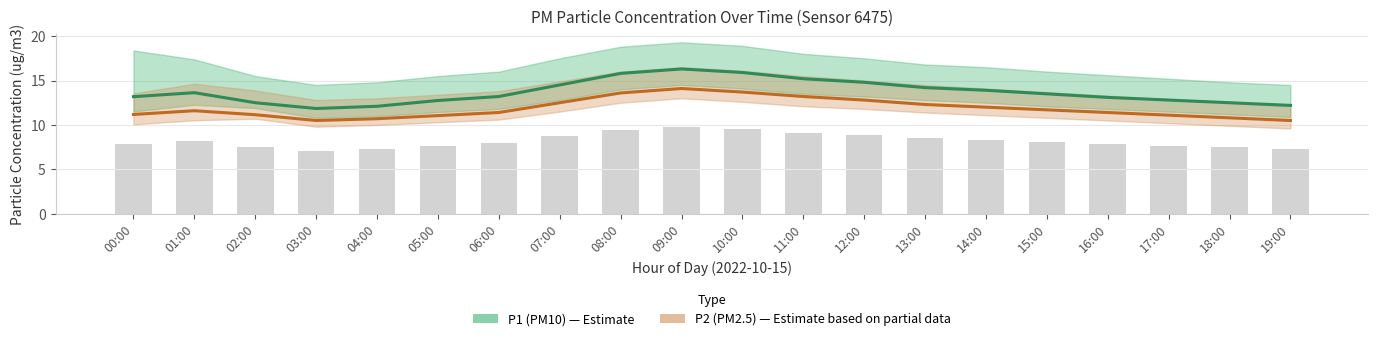

Where is P1 (PM10) nearest to the value 14?

14:00